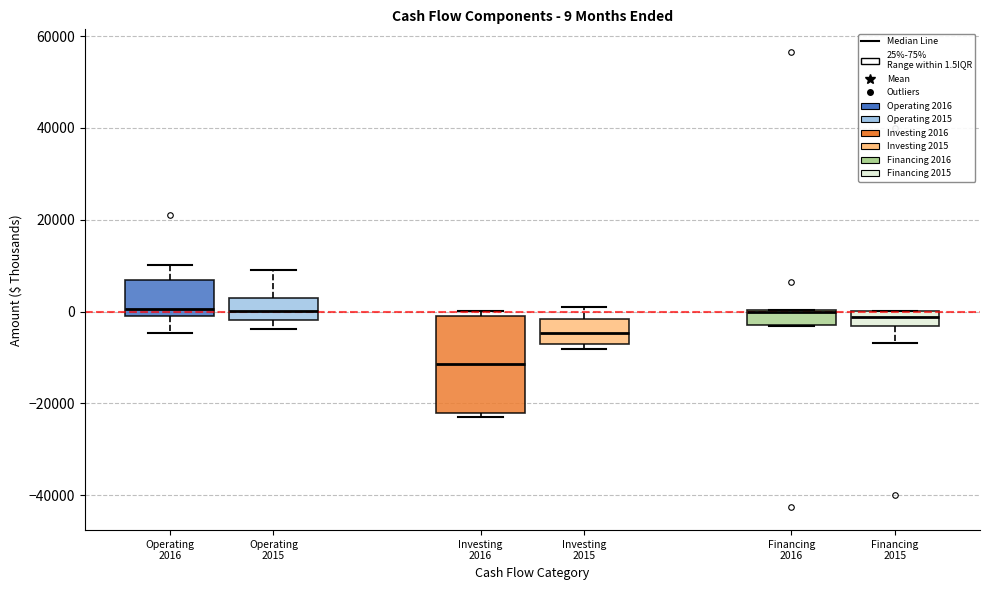

Comparing the boxes themselves (not the whiskers), which one is the tallest?

Investing 2016